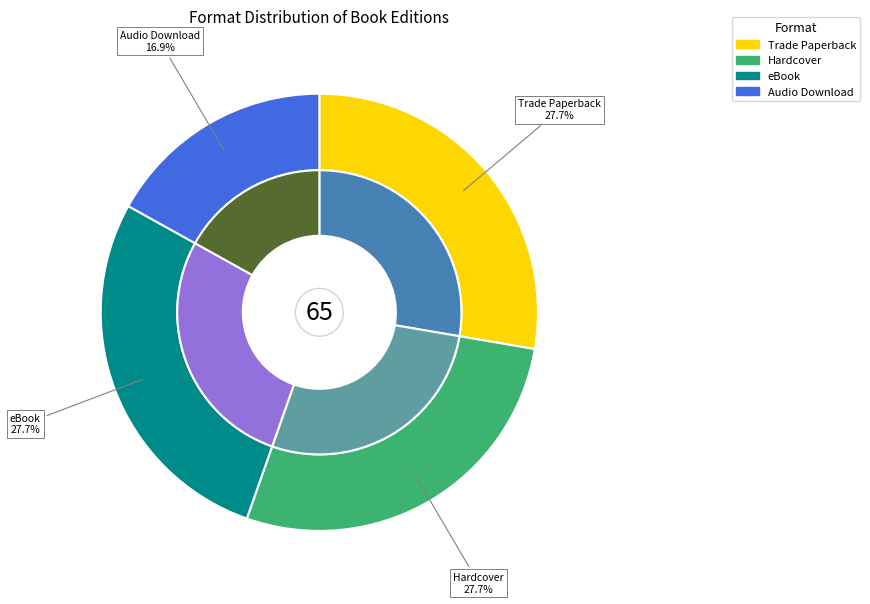

Rank the categories by value from lowest to highest.

Audio Download, Trade Paperback, Hardcover, eBook